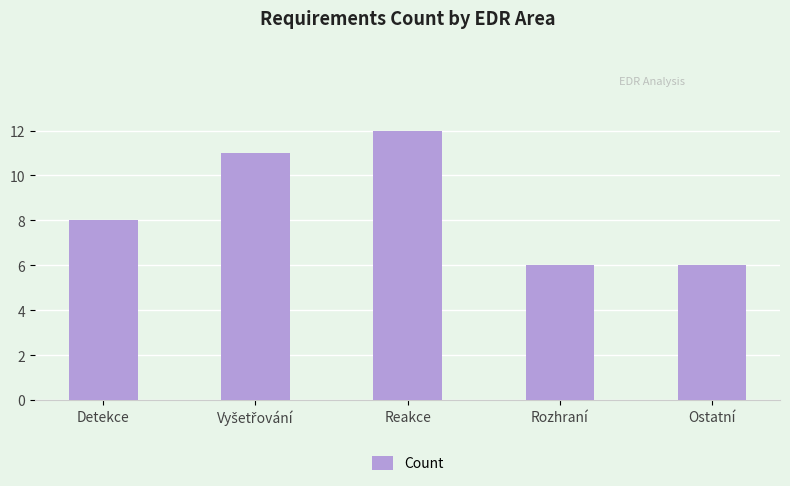

Count the values in the range 6 to 11.

4